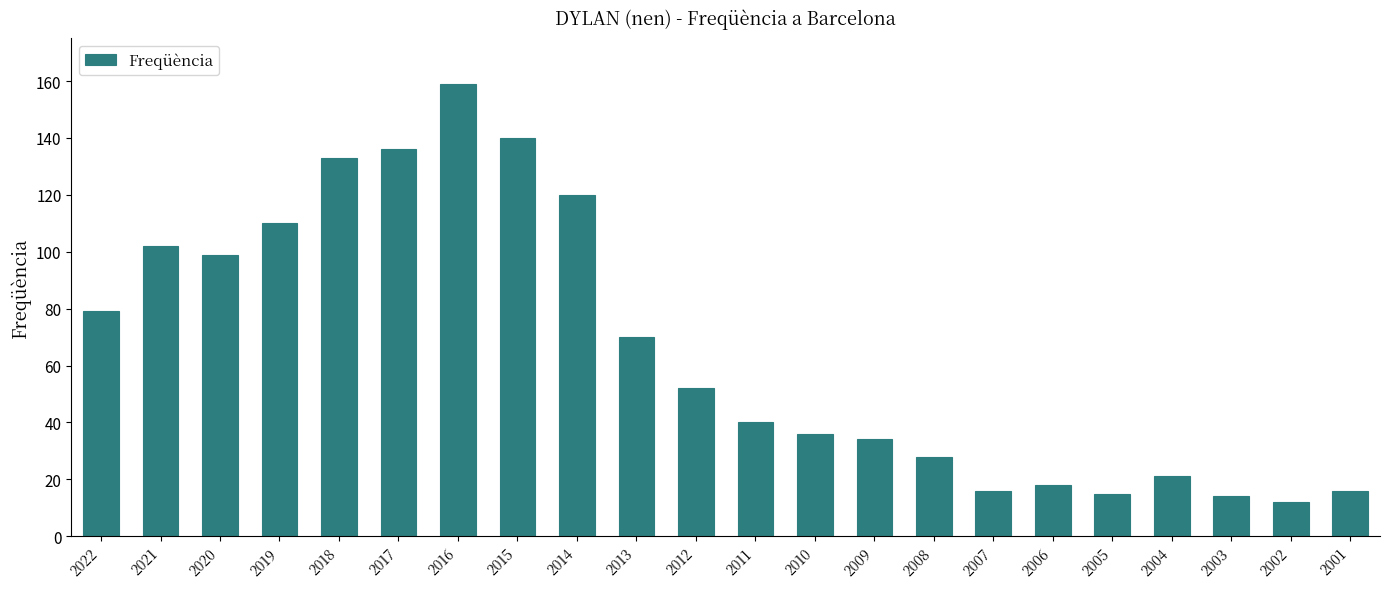

The value at 2010 is 36. True or false?

True